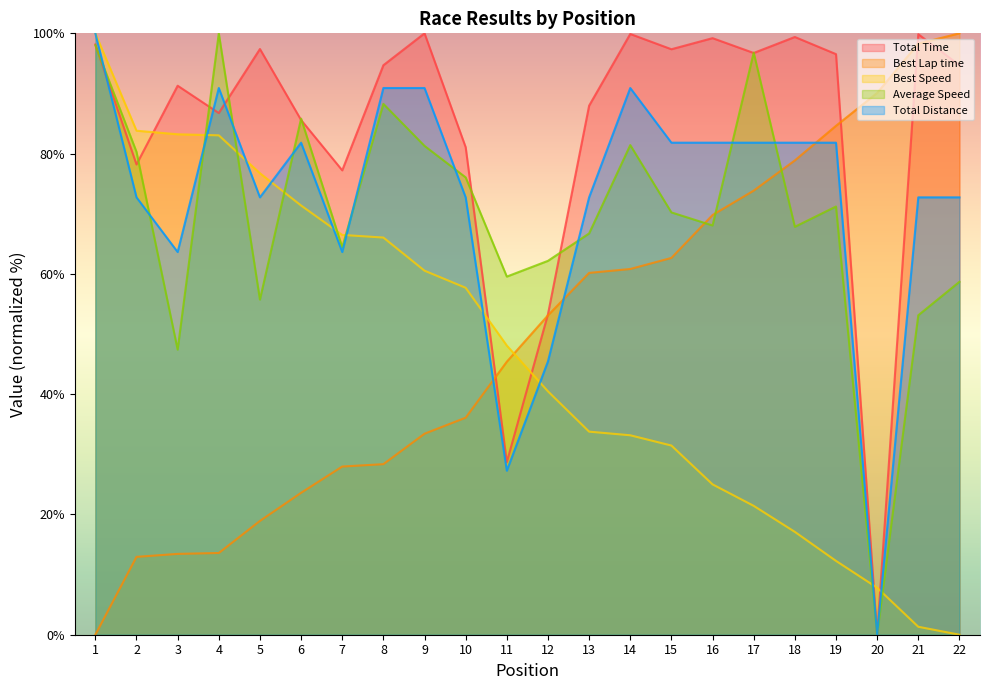

How many values in the Best Lap time series exceed 53?

11